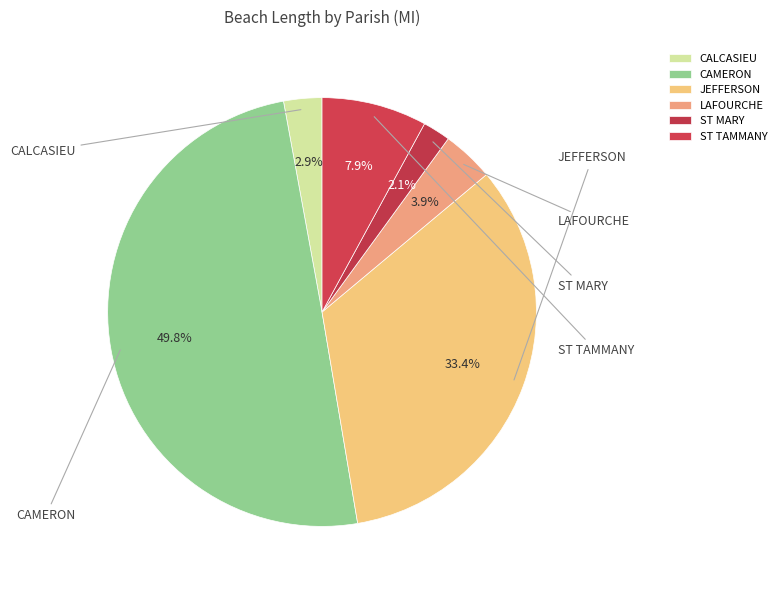

What percentage is NOT represented by CALCASIEU?

97.1%